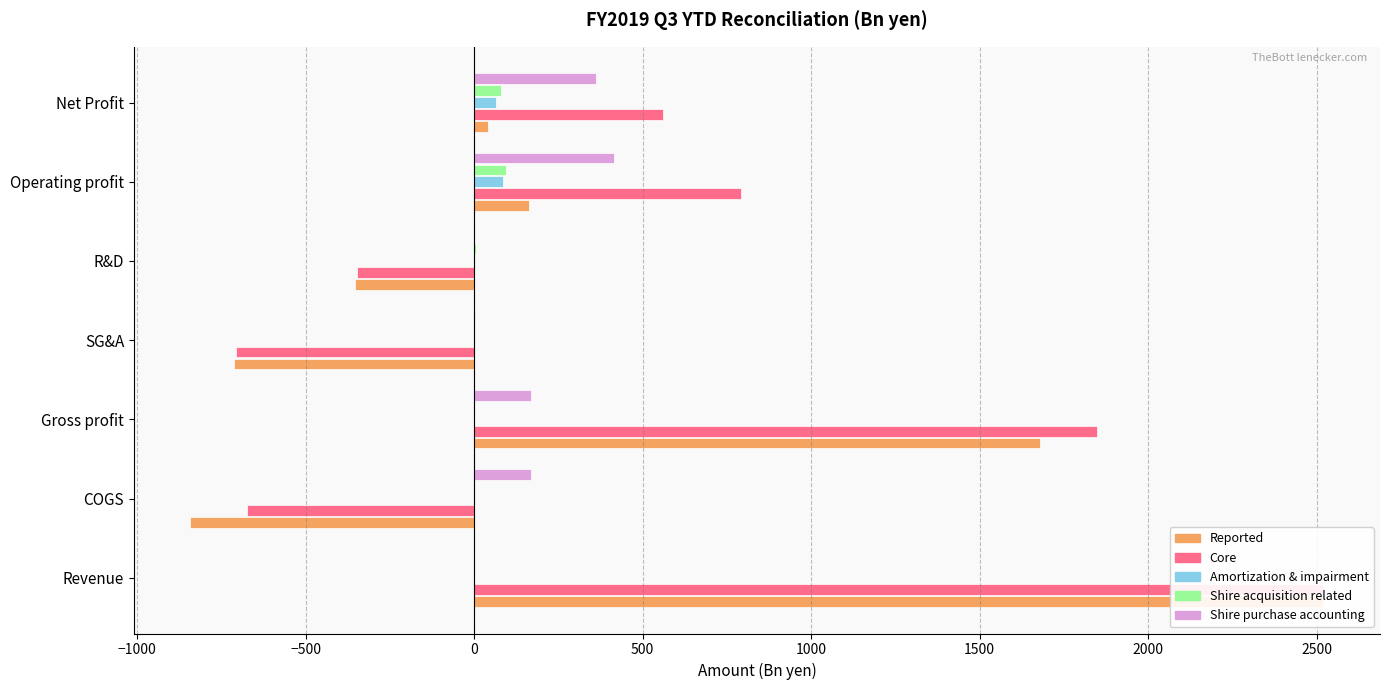

Which has a higher value, Net Profit or Operating profit?

Operating profit